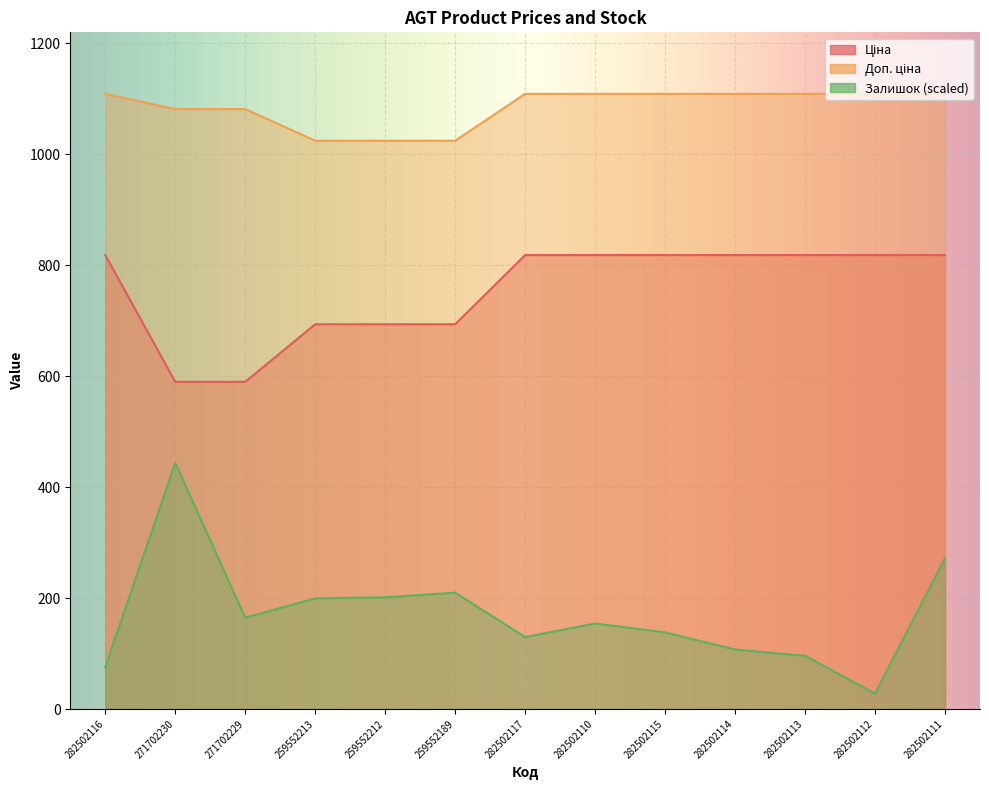

What are all the series names shown in the legend?

Ціна, Доп. ціна, Залишок